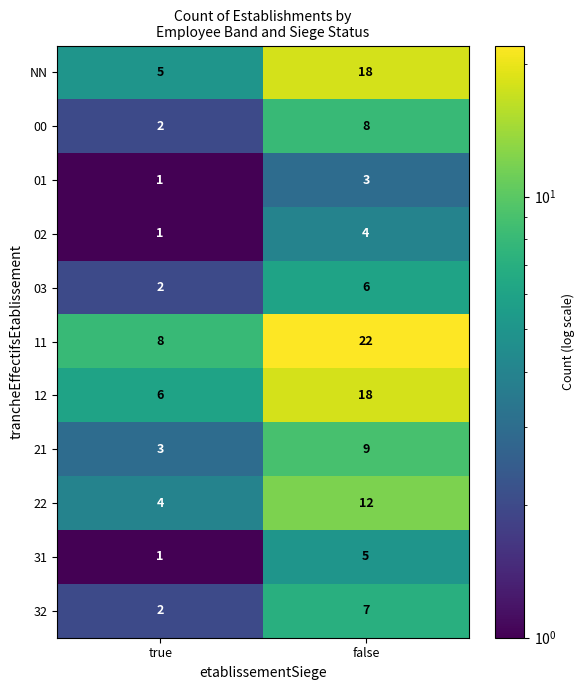

At which label is 11 closest to 15?

true